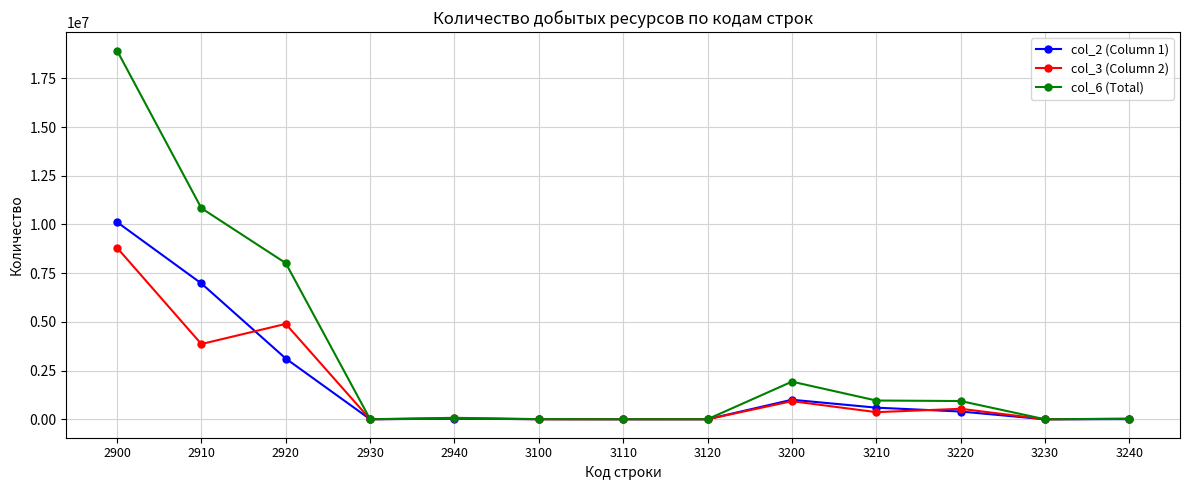

Which series has the widest spread of values?

col_6 (Total)